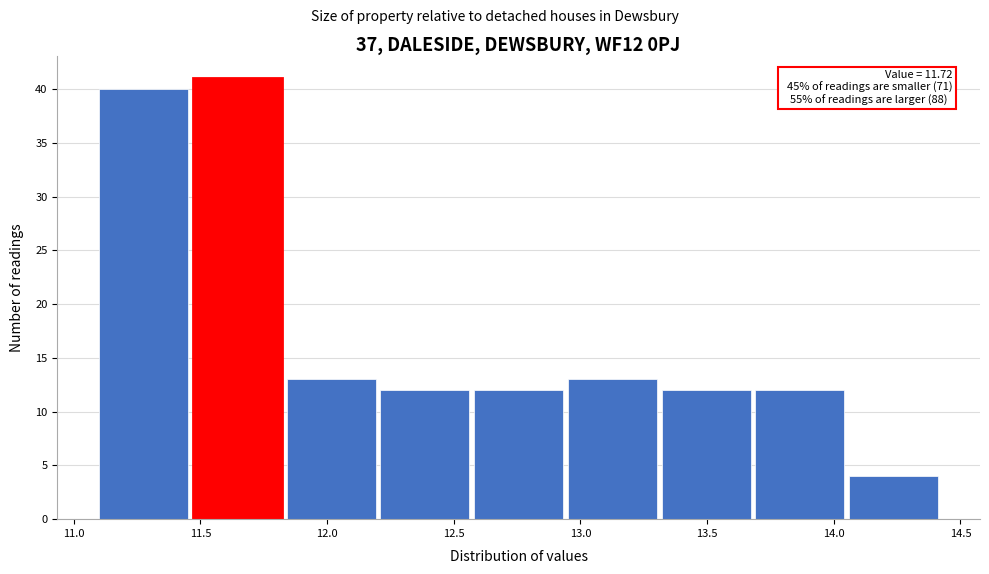

Over which range of the x-axis is the bar tallest?

11.47 to 11.84